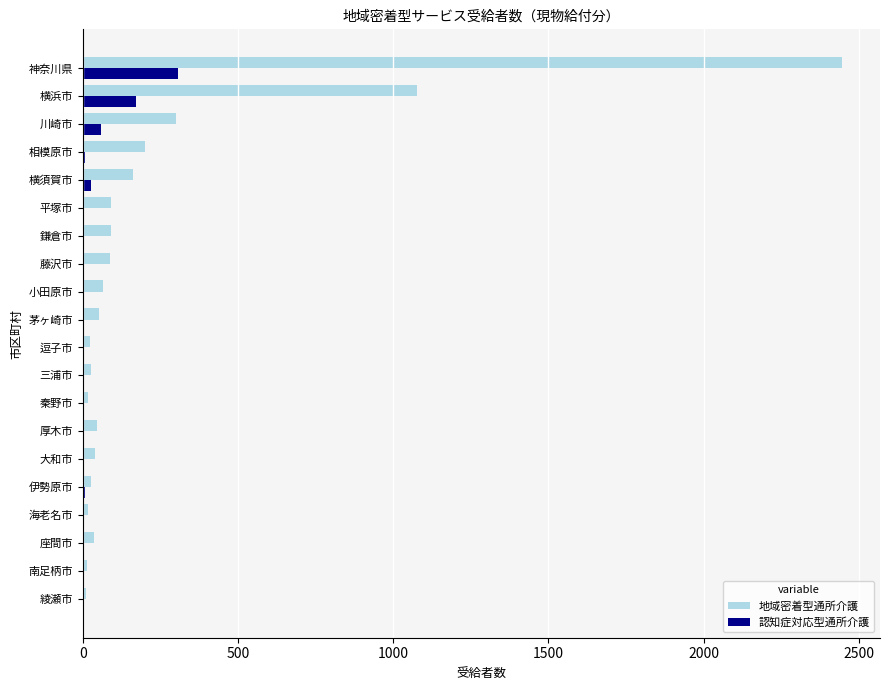

The value of 地域密着型通所介護 at 茅ヶ崎市 is 52. True or false?

True